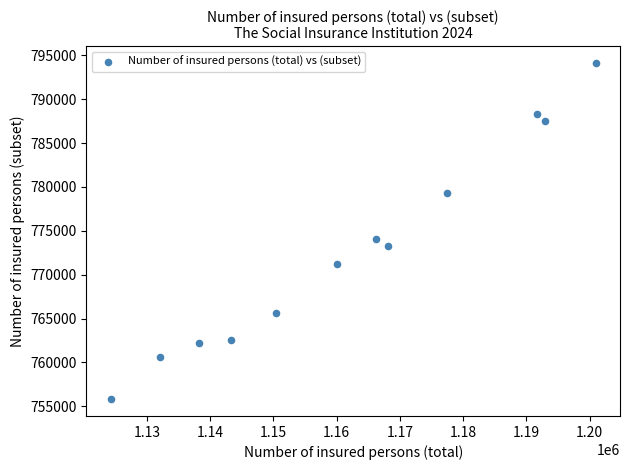

What is the range of X values (max minus min)?

76738